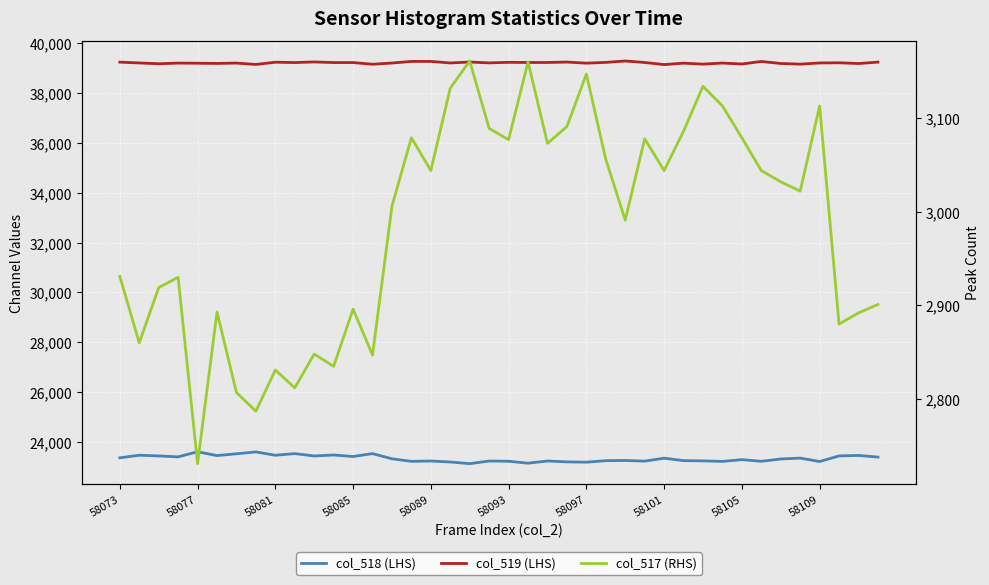

True or false: col_518 (LHS) and col_517 (RHS) intersect in this chart.

False